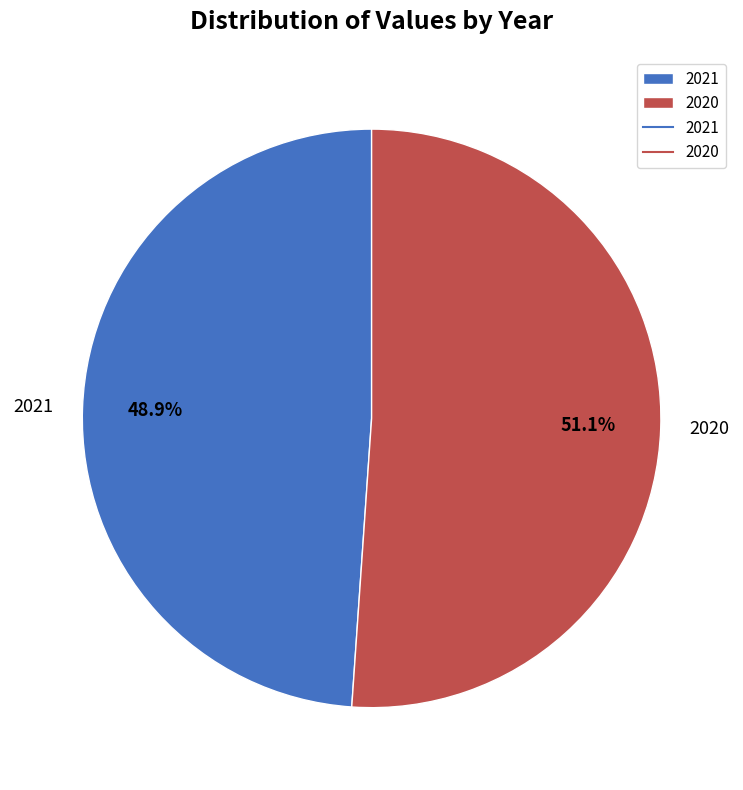

Rank the categories by value from highest to lowest.

2020, 2021